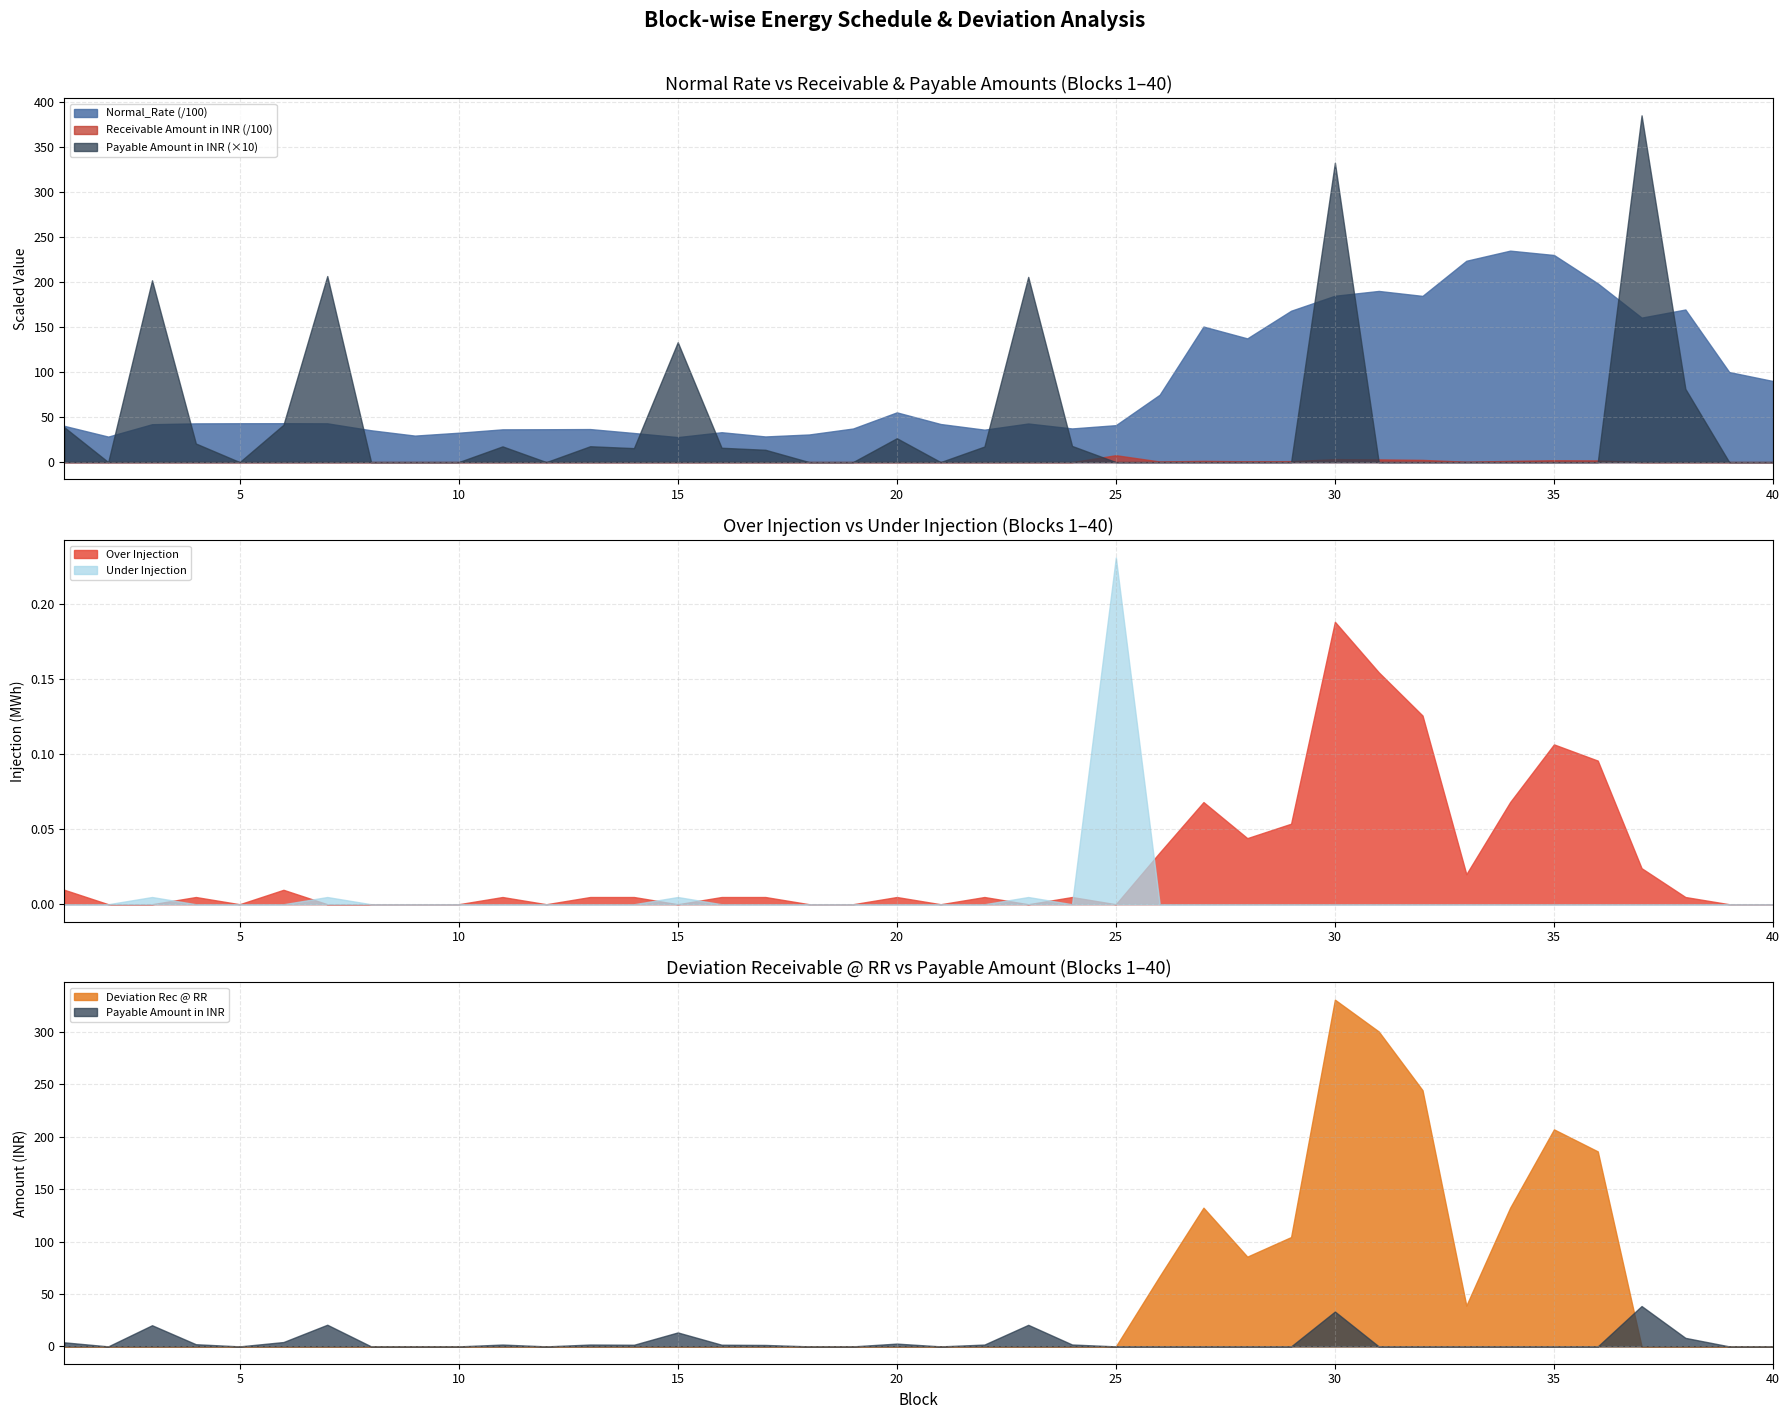

True or false: Under Injection has a value of 0.0 at 18.

True